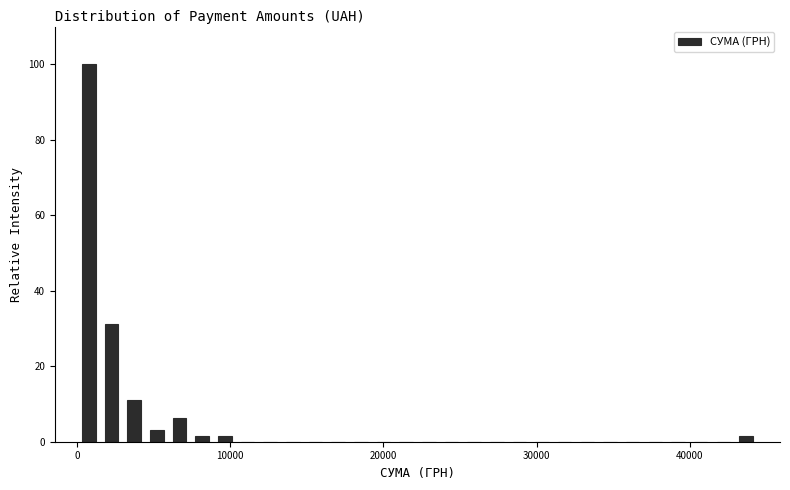

Around what value on the x-axis is the tallest bar? Give the approximate position of its centre, as read against the axis.

1000